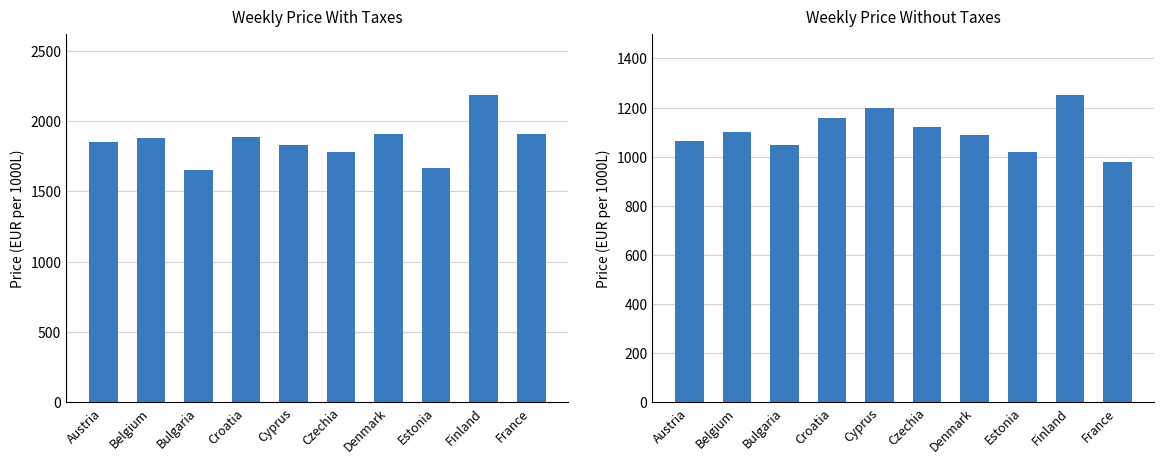

What is the label of the 6th bar from the right?

Cyprus